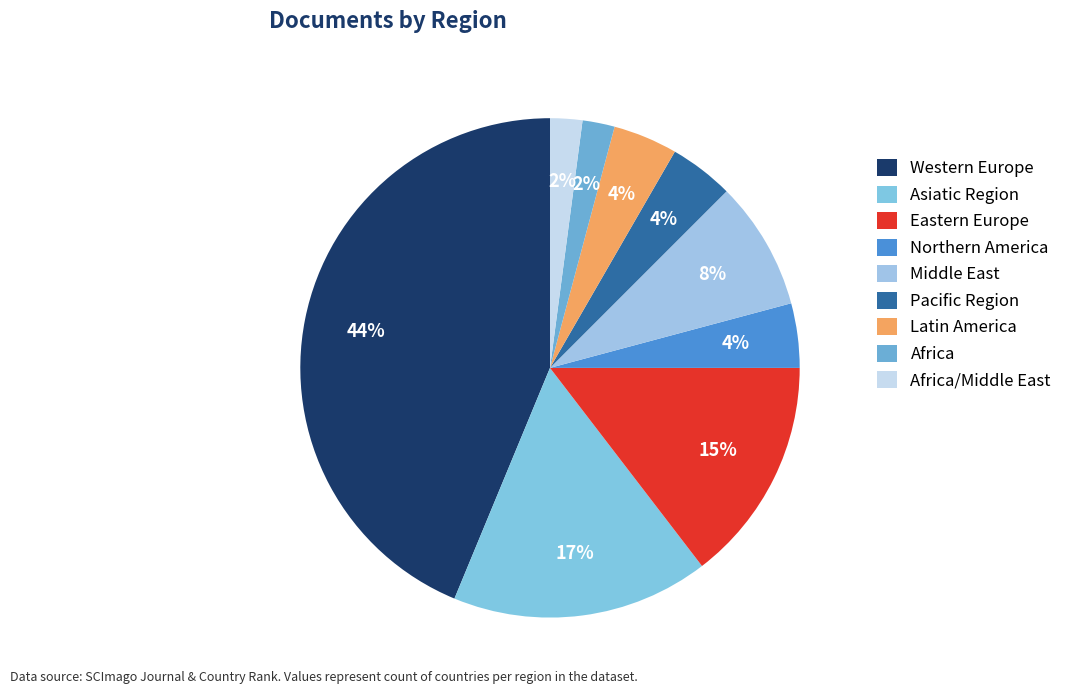

Which slice is the smallest?

Africa